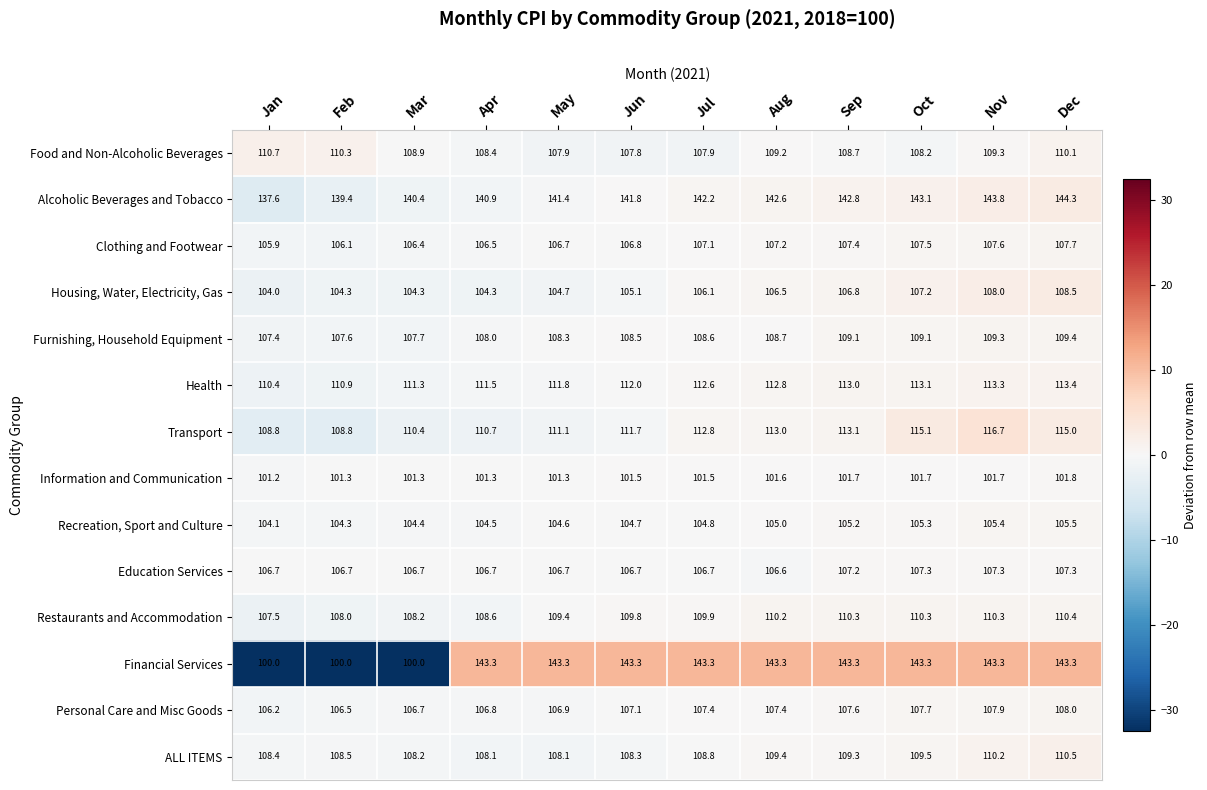

What is the approximate value of Education Services at Sep?

107.2